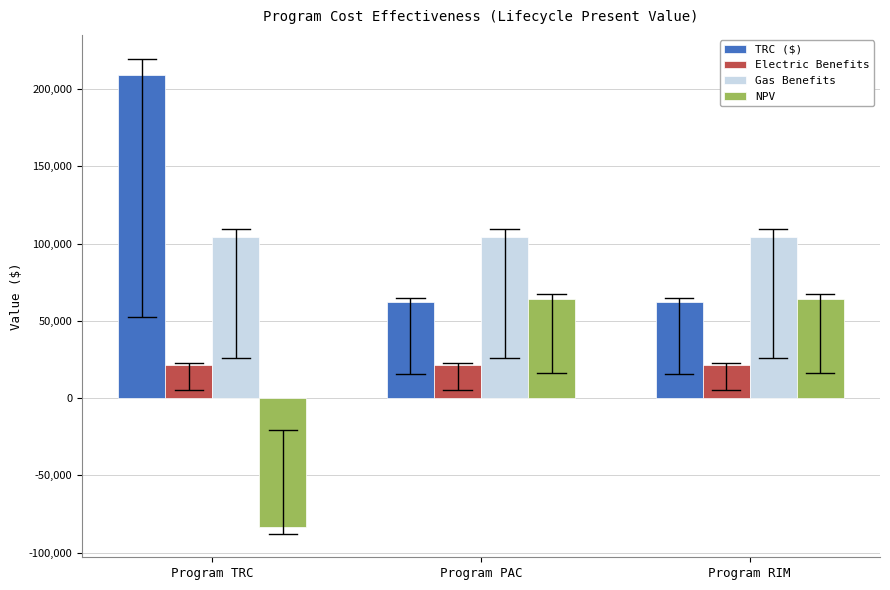

Reading right to left, what are all the values shown in this chart?

TRC ($): 61850.2	61850.2	209193.9
Electric Benefits: 21551.0	21551.0	21551.0
Gas Benefits: 104153.6	104153.6	104153.6
NPV: 63854.4	63854.4	-83489.3